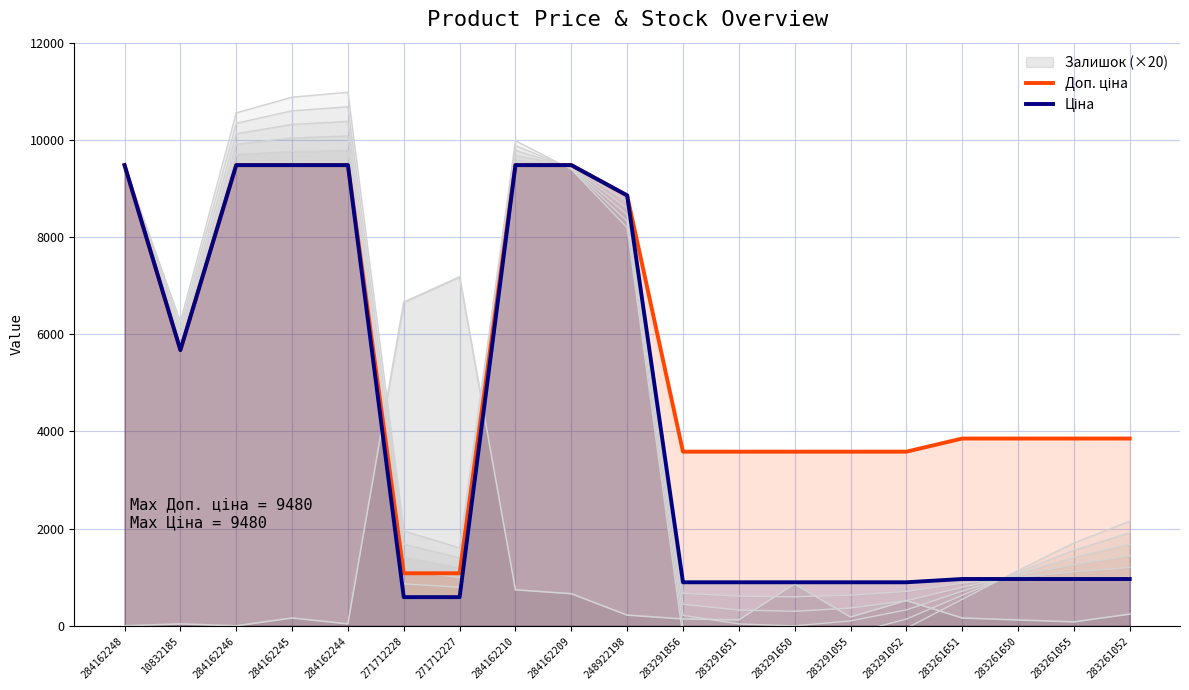

Reading right to left, extract all data points from this chart.

Доп. ціна: 3854.0	3854.0	3854.0	3854.0	3583.6	3583.6	3583.6	3583.6	3583.6	8856.7	9480.1	9480.1	1081.7	1081.7	9480.1	9480.1	9480.1	5673.8	9480.1
Ціна: 963.5	963.5	963.5	963.5	895.9	895.9	895.9	895.9	895.9	8856.7	9480.1	9480.1	589.9	589.9	9480.1	9480.1	9480.1	5673.8	9480.1